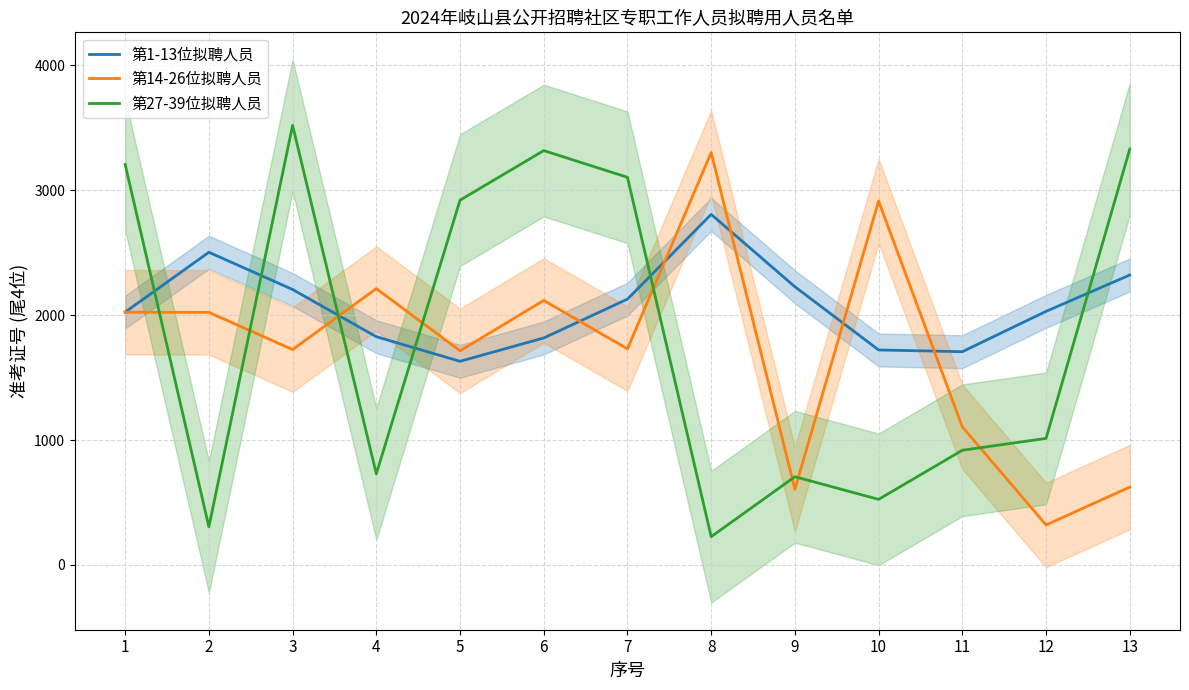

List the labels in order of 第27-39位拟聘人员 value, smallest first.

8, 2, 10, 9, 4, 11, 12, 5, 7, 1, 6, 13, 3